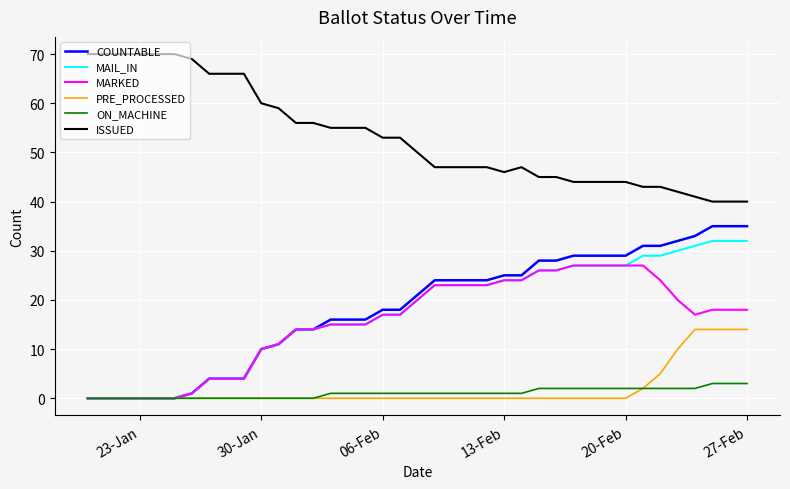

Which series has the largest total across all categories?

ISSUED